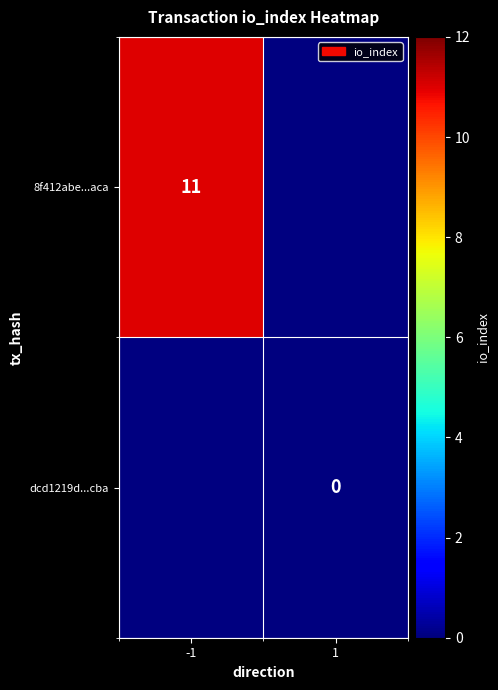

Is it true that 8f412abe...aca equals 18 at -1?

False